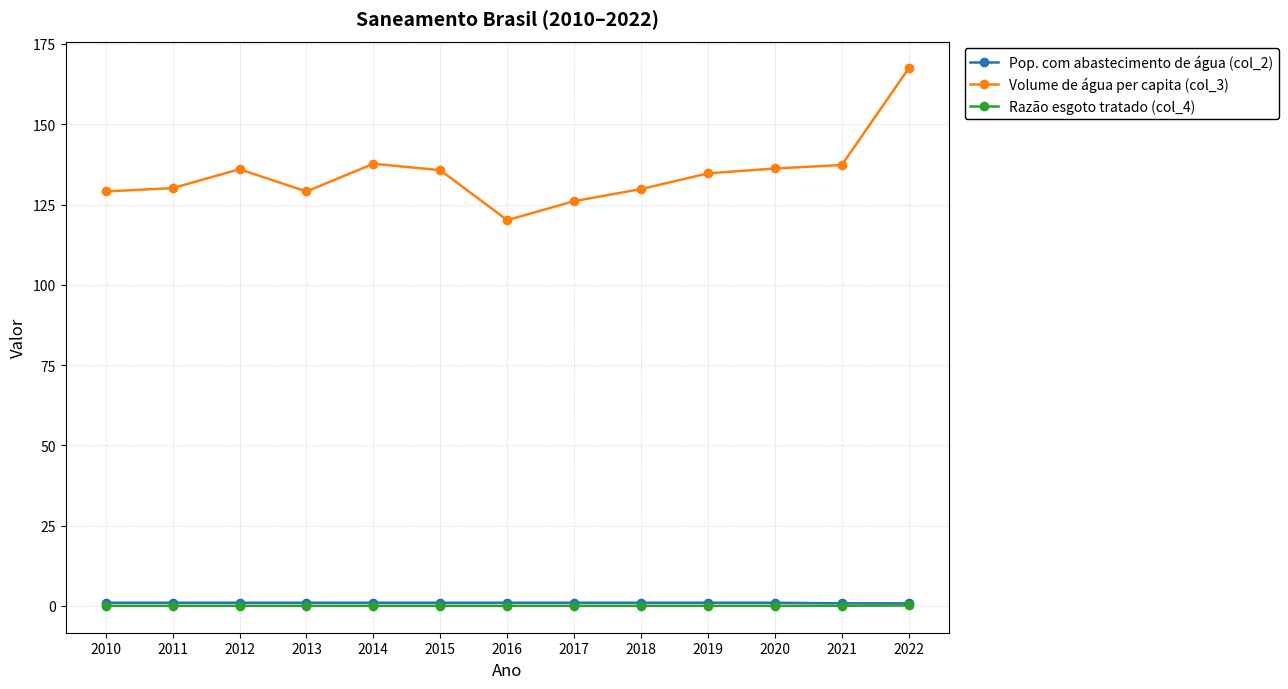

What is the value of the Volume de água per capita (col_3) point at the 1st from the left?

129.1